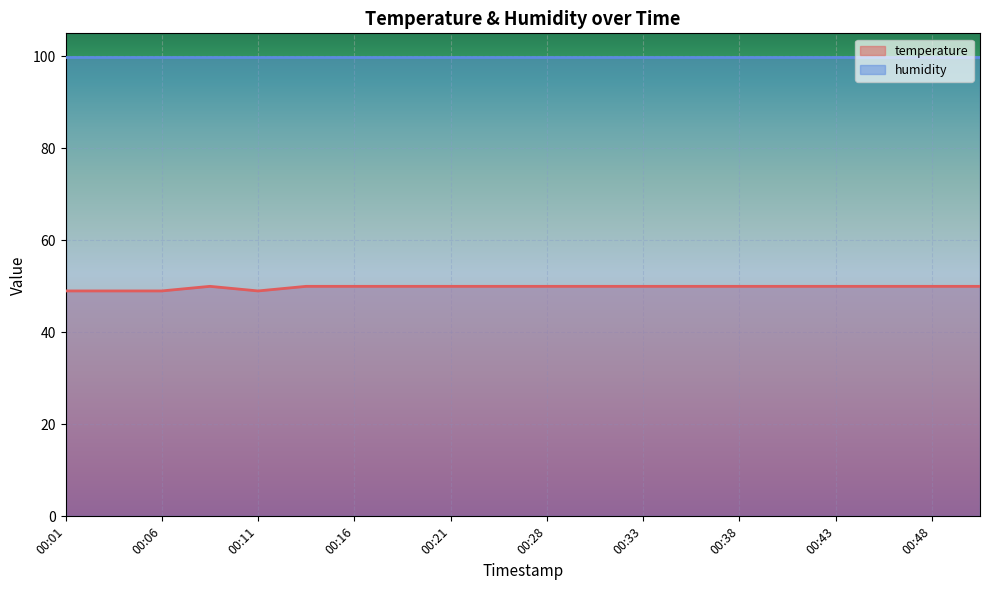

The value at 00:06 is 10.9. True or false?

False